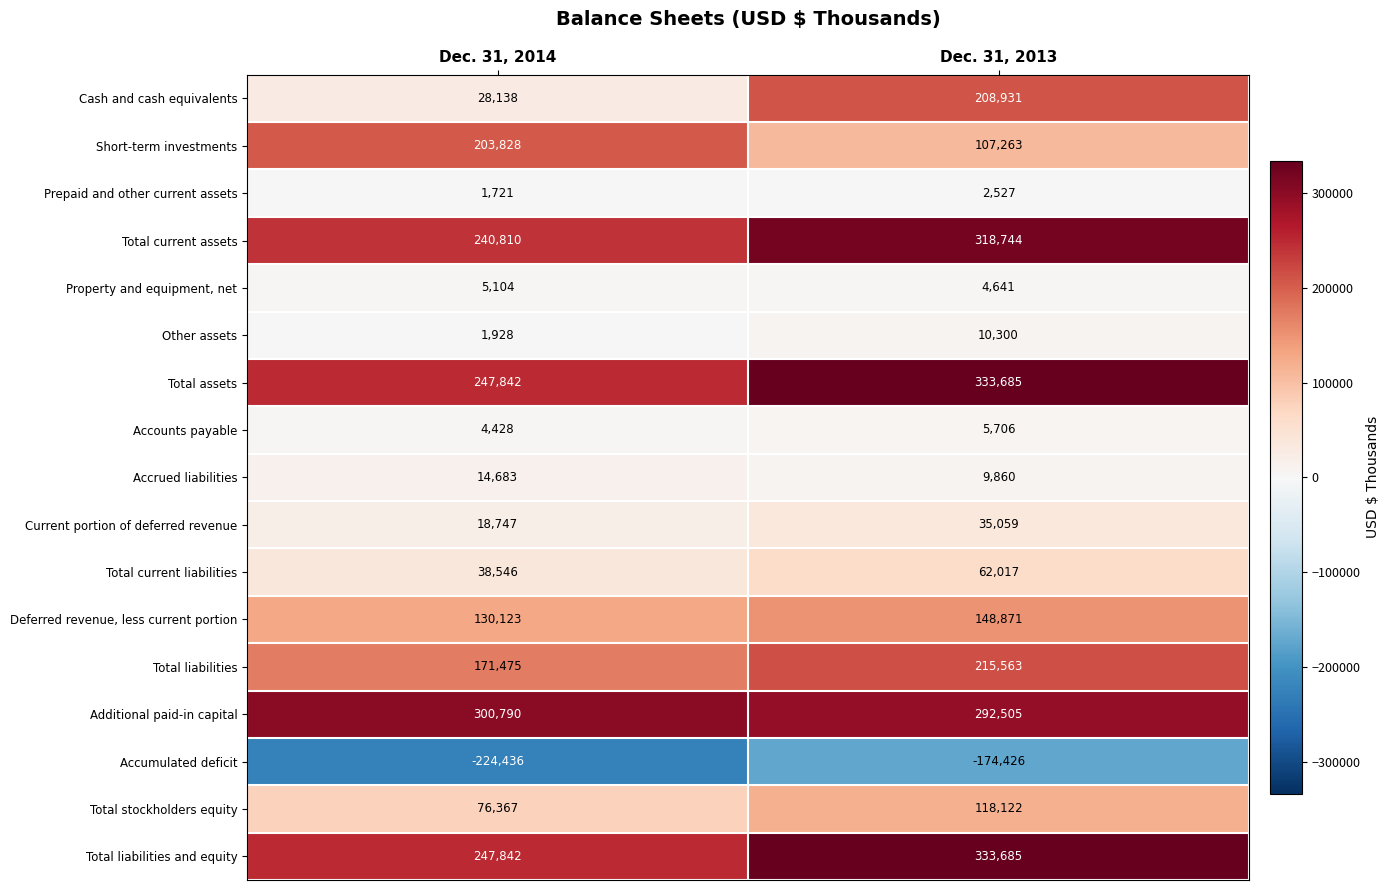

What is the difference between the highest and lowest values at Dec. 31, 2014?

525226